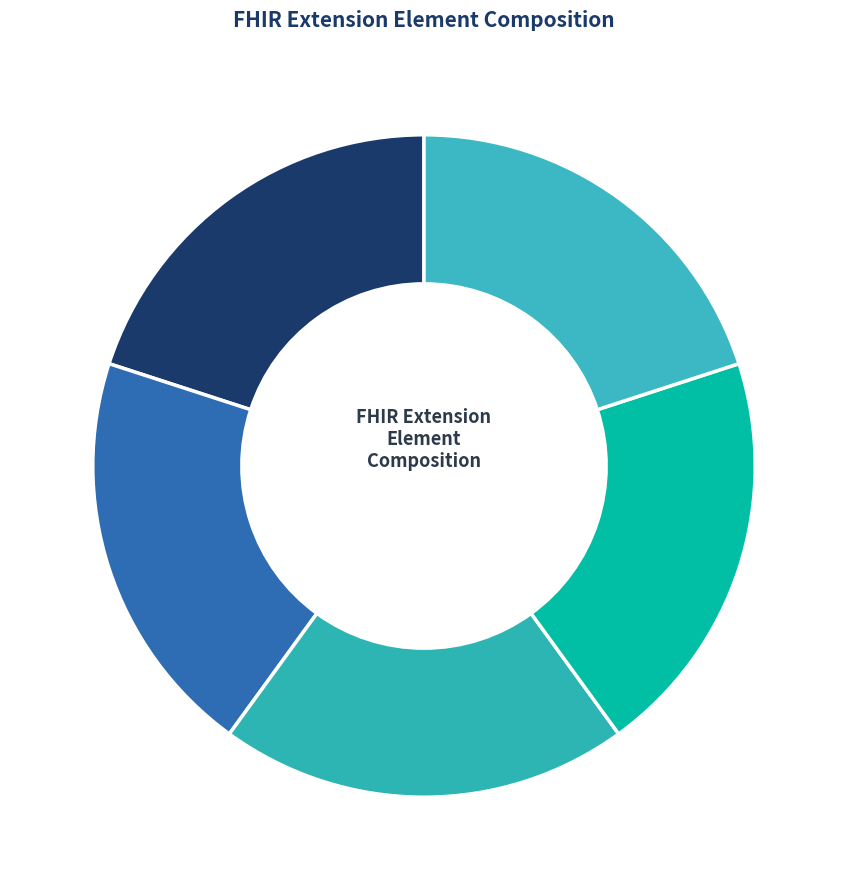

How many segments does this pie chart have?

5